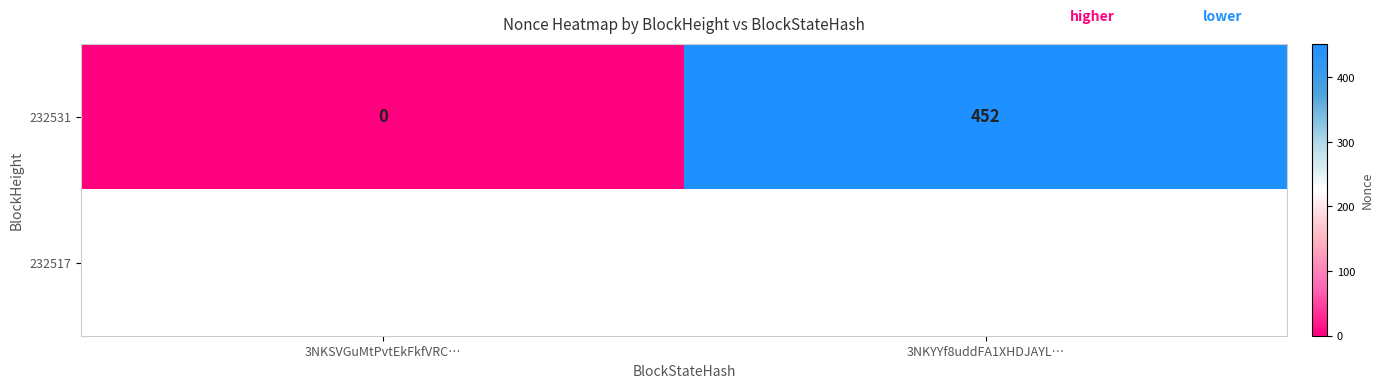

The value of 232531 at 3NKSVGuMtPvtEkFkfVRC… is -309.2. True or false?

False